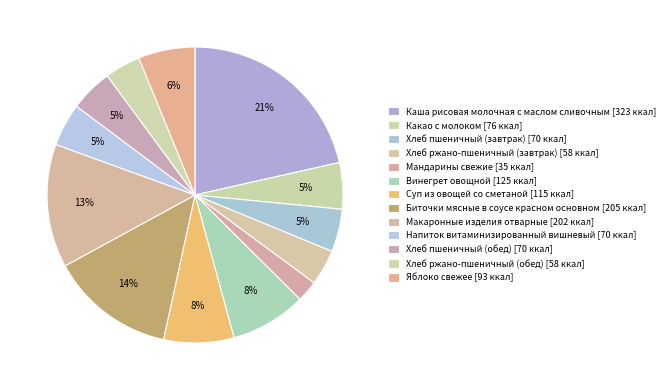

To the nearest percent, what is the difference between the largest and smallest slice percentages?

19%